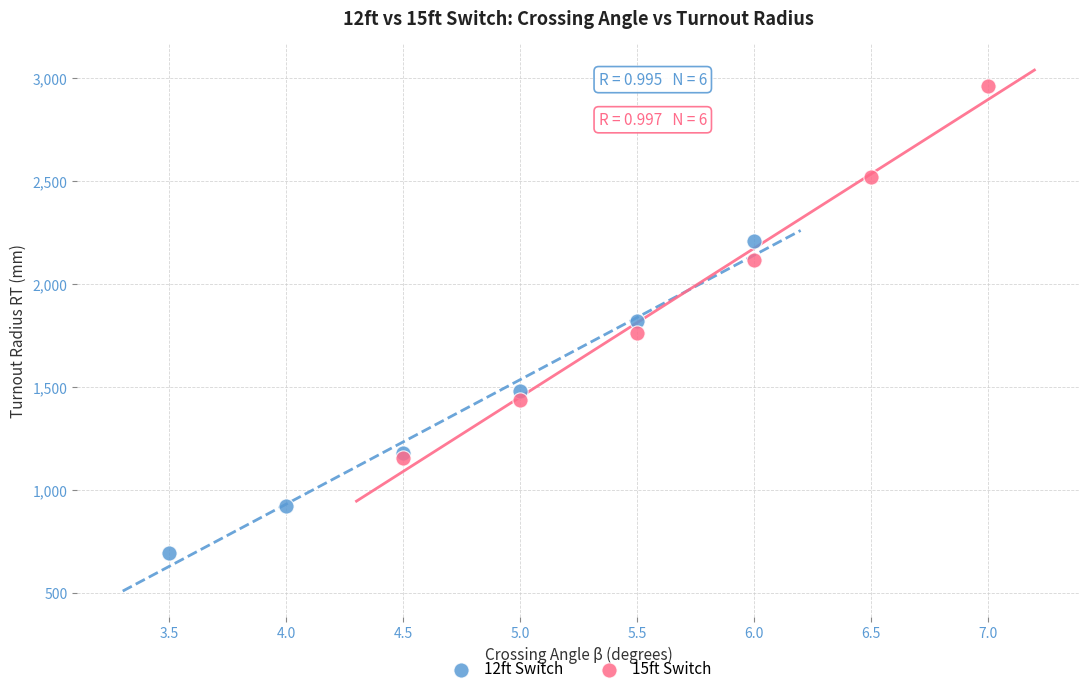

Which series contains the lowest Y value?

12ft Switch